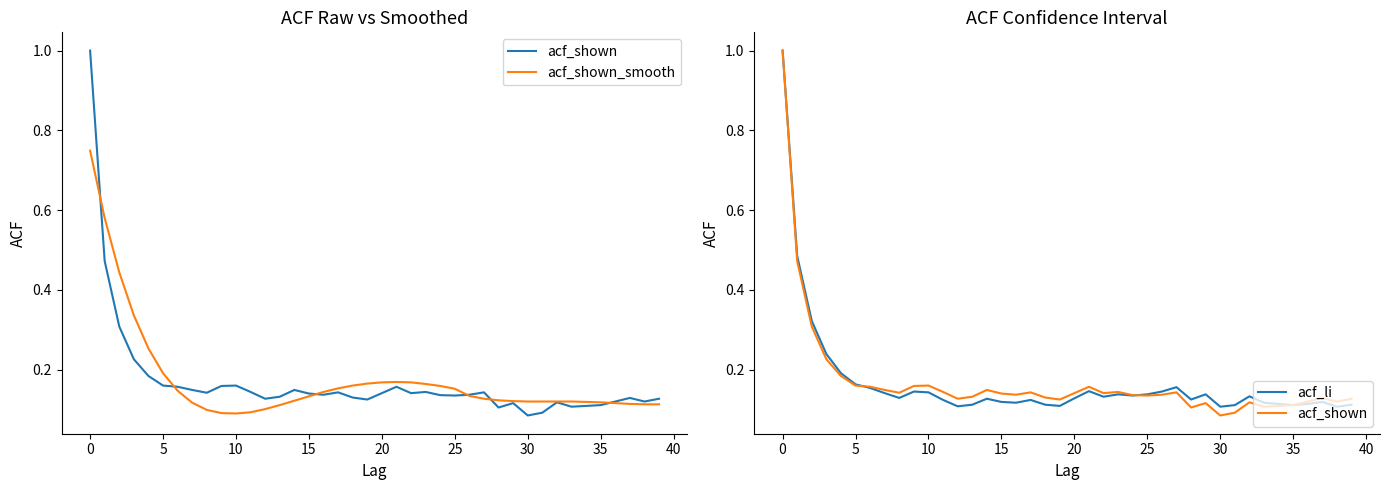

Is it true that acf_shown equals 0.1 at 22?

True